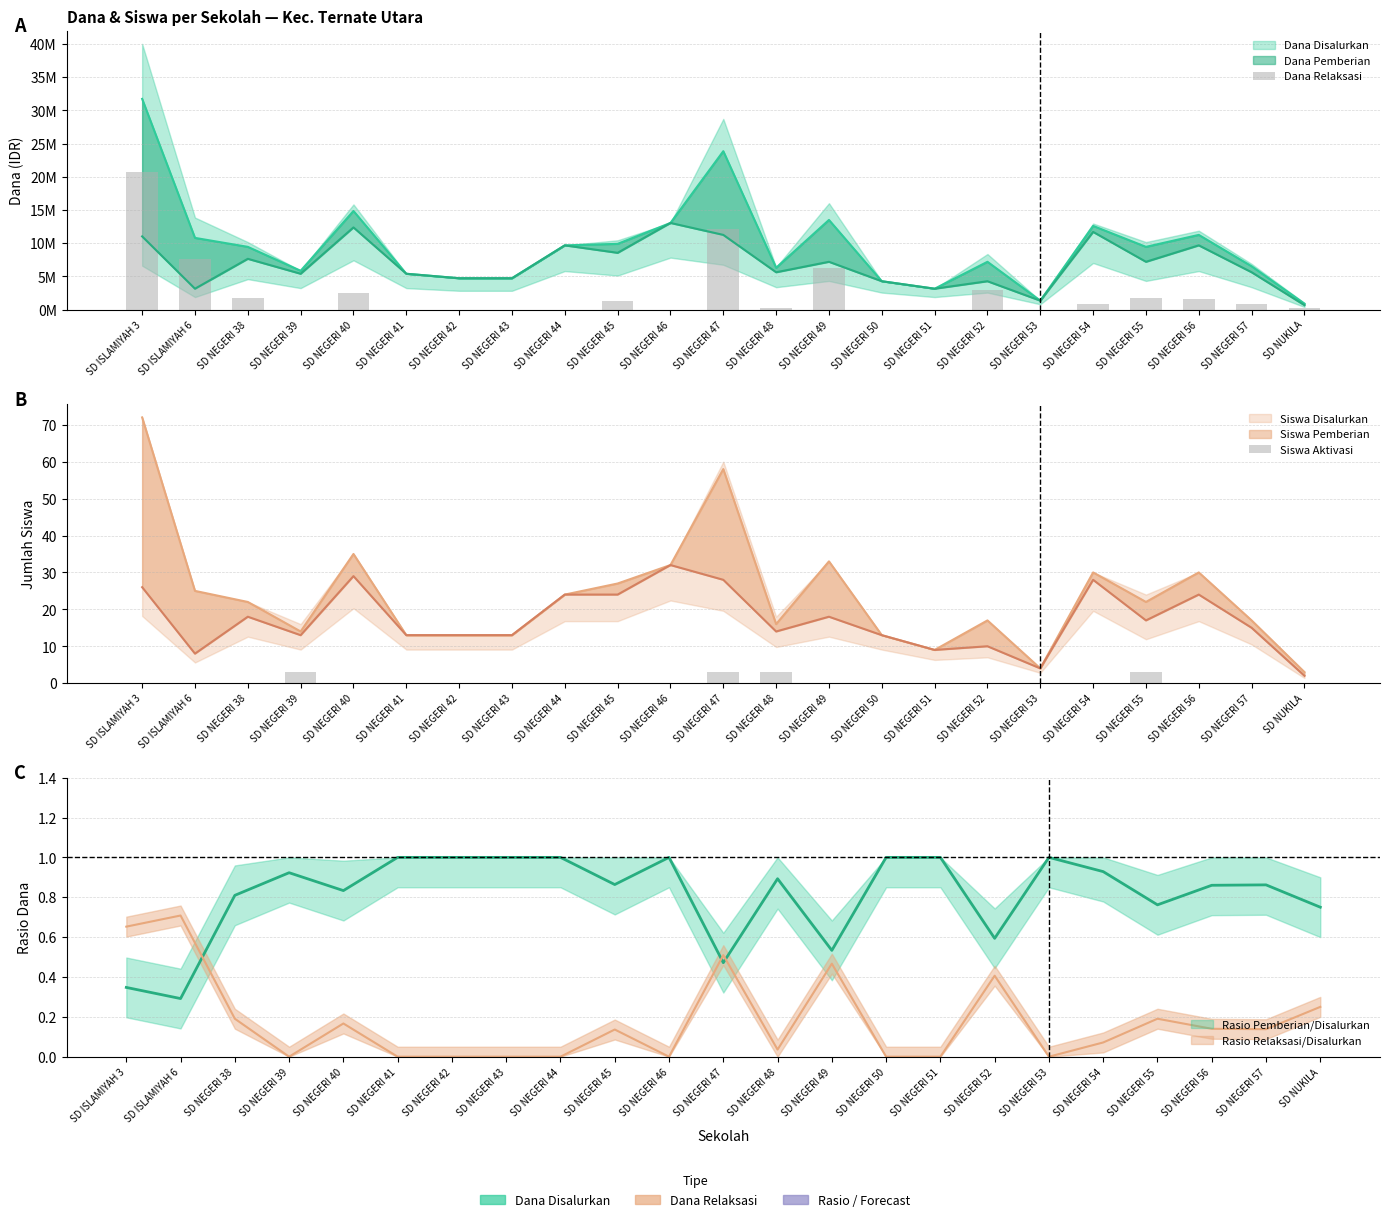

Which series changed the most between SD NEGERI 42 and SD NEGERI 53?

Dana Relaksasi